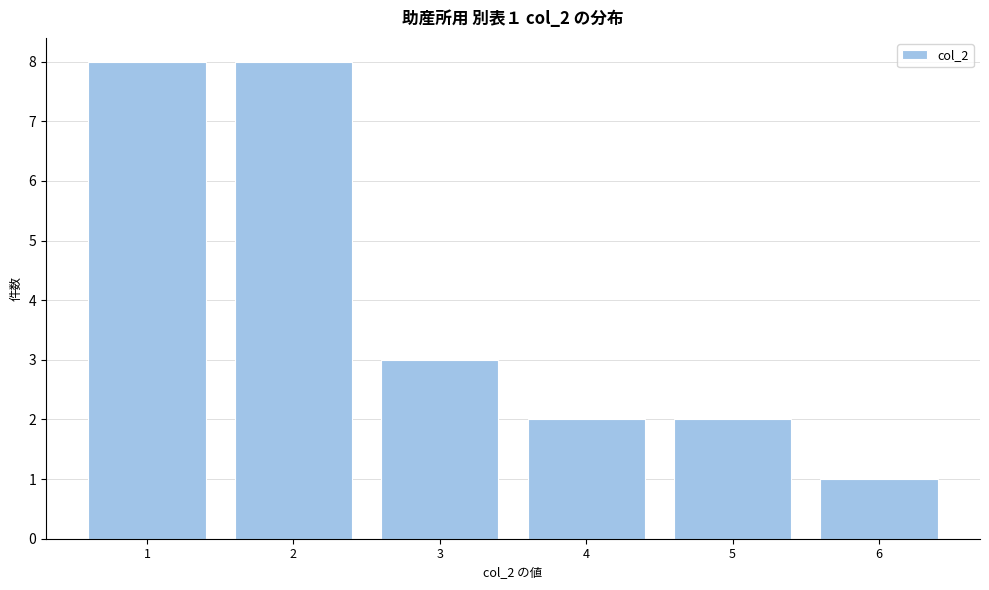

Reading left to right, extract all data points from this chart.

8	8	3	2	2	1